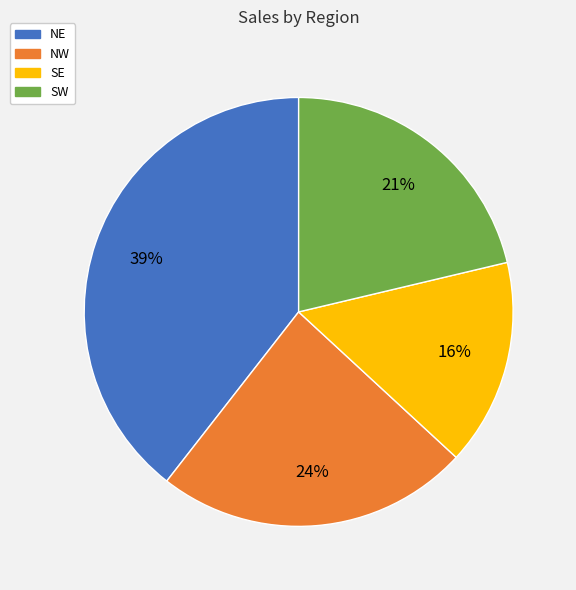

To the nearest percent, what is the combined percentage of SW and NW?

45%